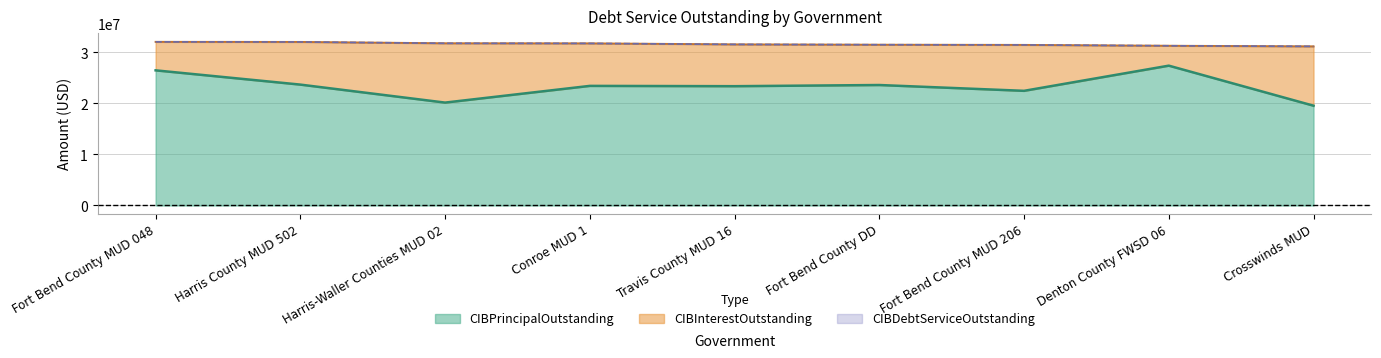

What is the value of the CIBInterestOutstanding point at the 2nd from the left?

8361798.0